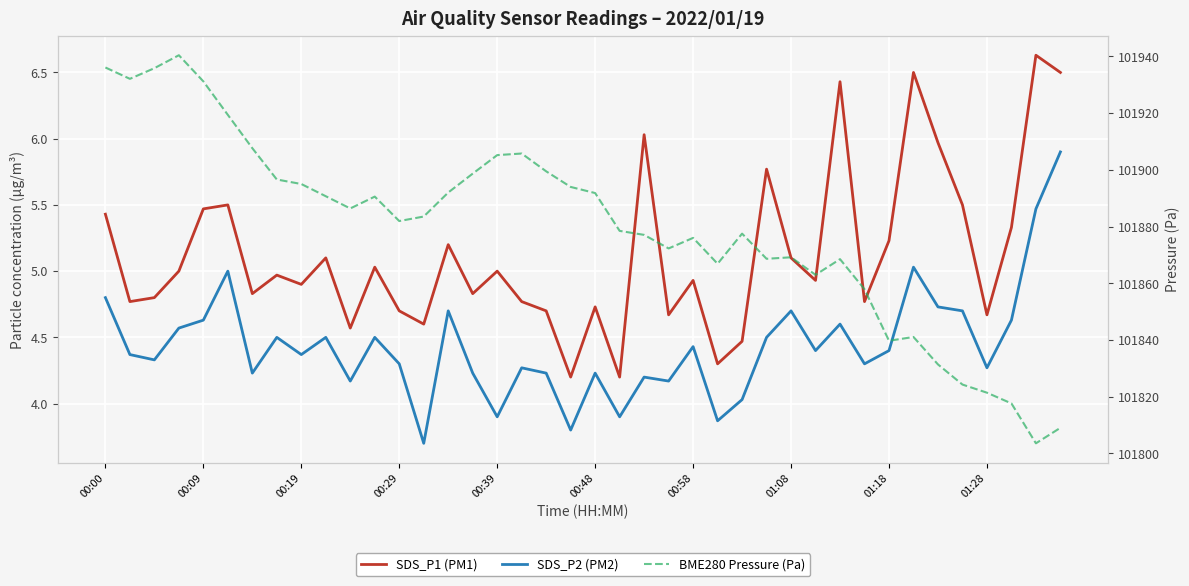

In SDS_P2 (PM2), how many points are higher than both neighbors (excluding endpoints)?

12